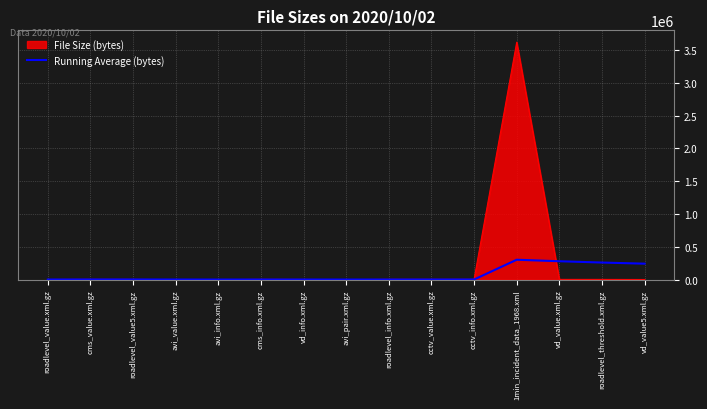

Which category has the highest value across all series?

1min_incident_data_1968.xml